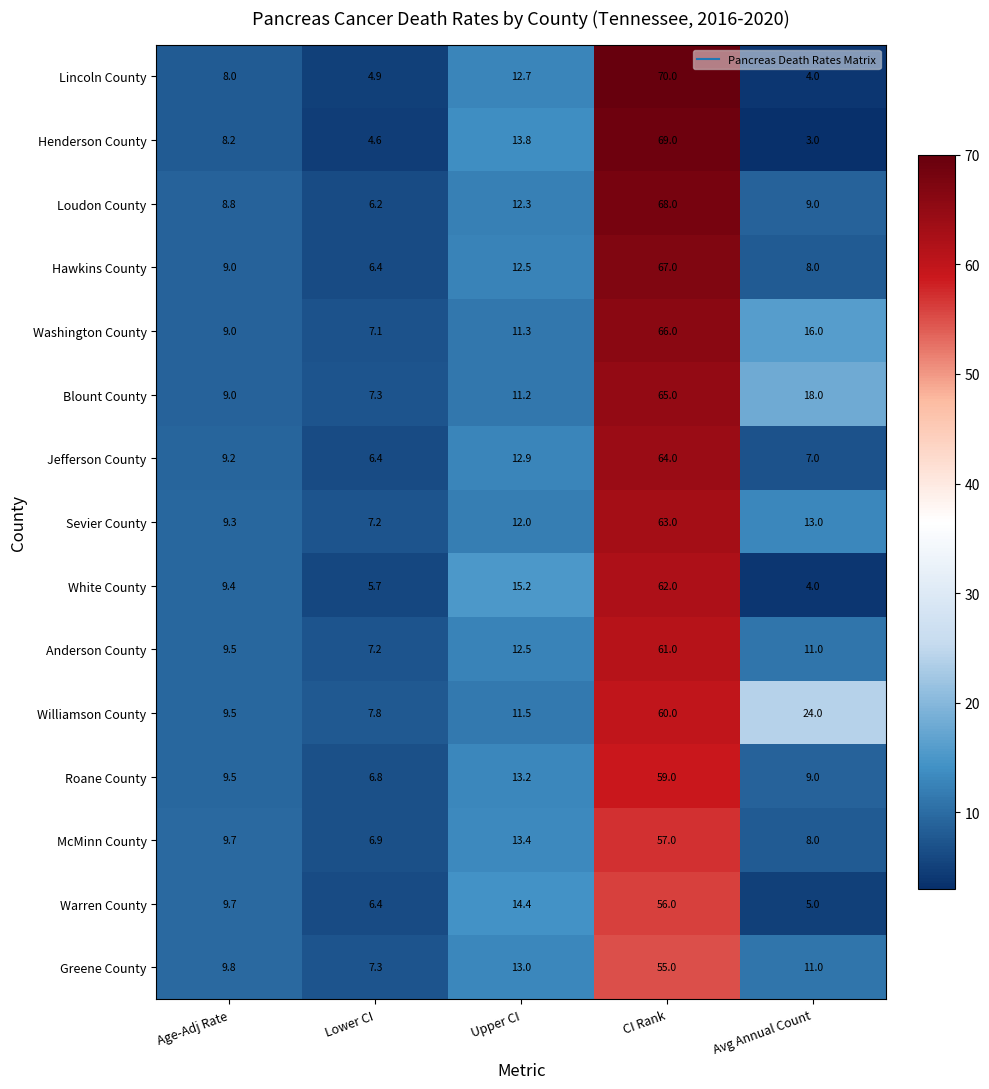

What is the approximate value of Sevier County at CI Rank?

63.0